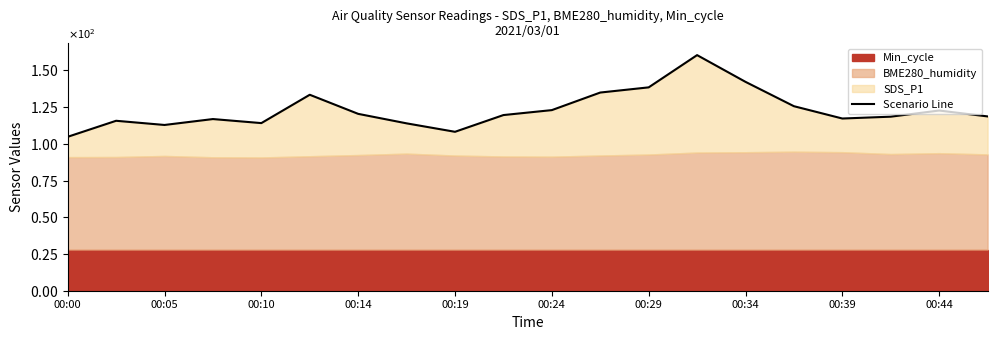

What is the average value?

123.0